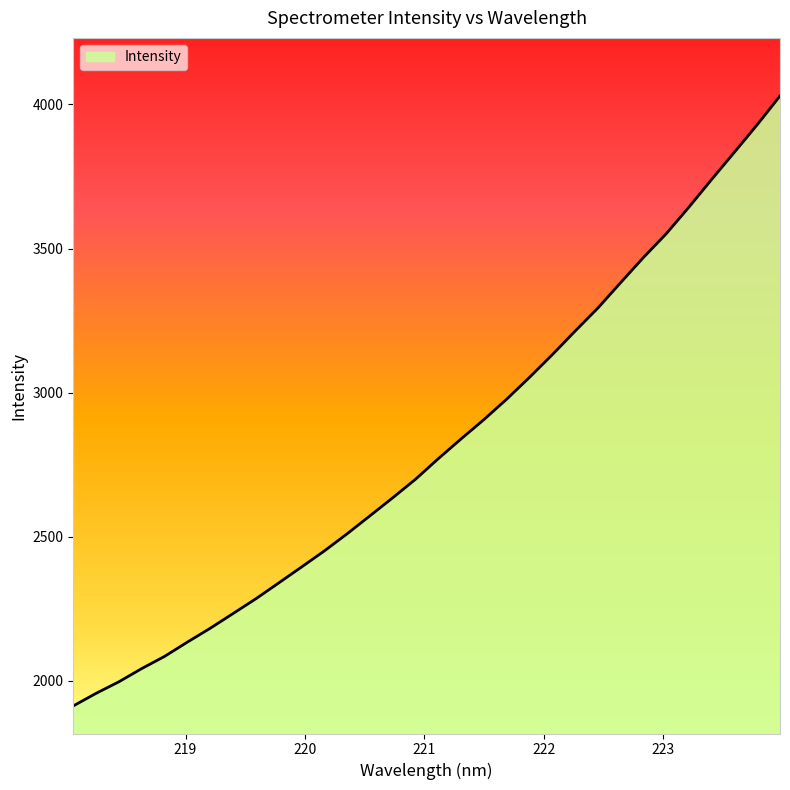

What is the difference between the maximum and minimum values?

2116.3